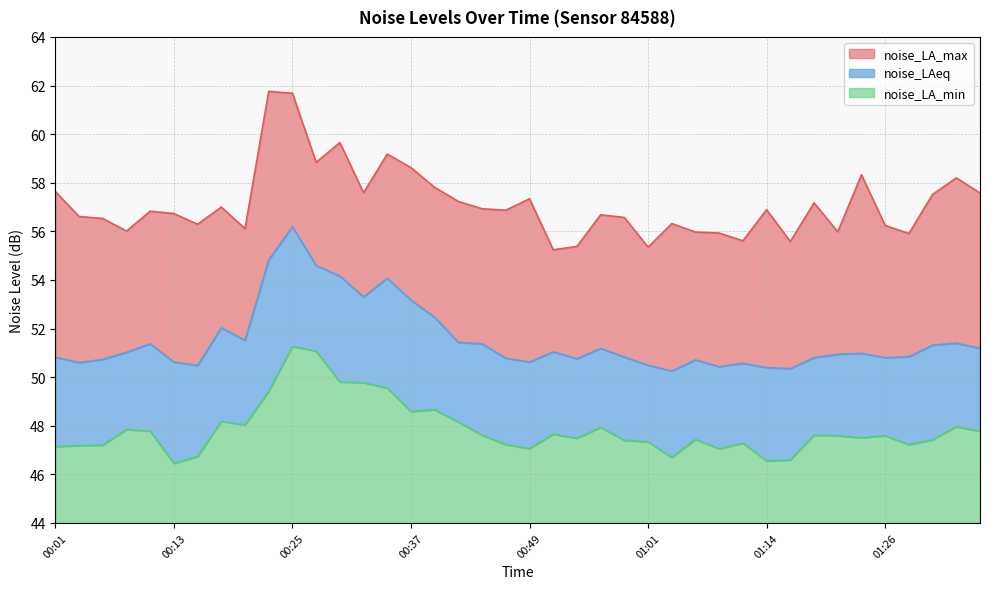

True or false: noise_LA_max and noise_LA_min cross at least once.

False